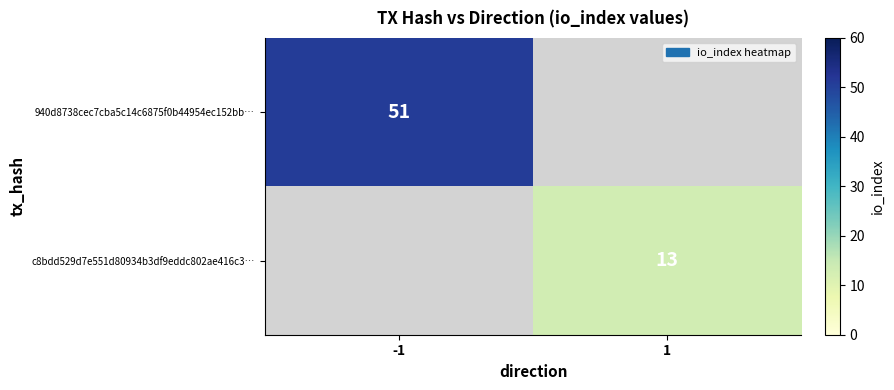

Is it true that c8bdd529d7e551d80934b3df9eddc802ae416c3… equals 13 at 1?

True